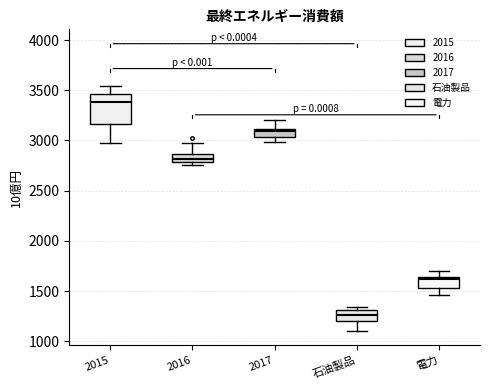

Comparing the boxes themselves (not the whiskers), which one is the tallest?

2015